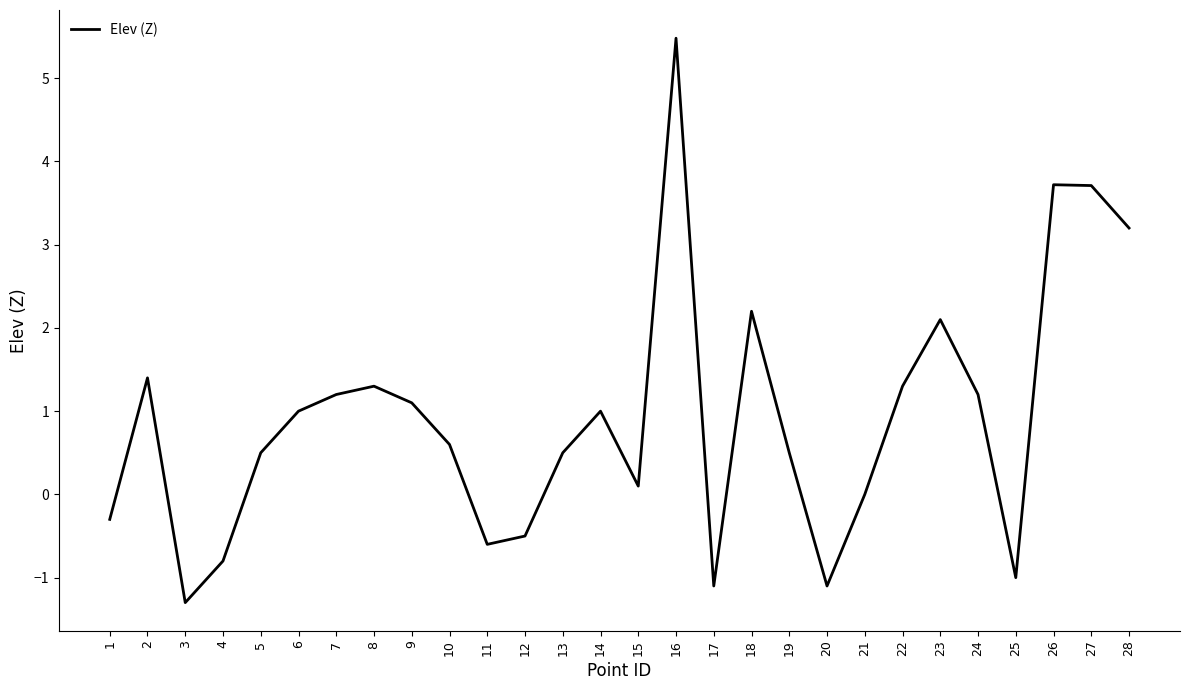

How many lines are shown in the chart?

1